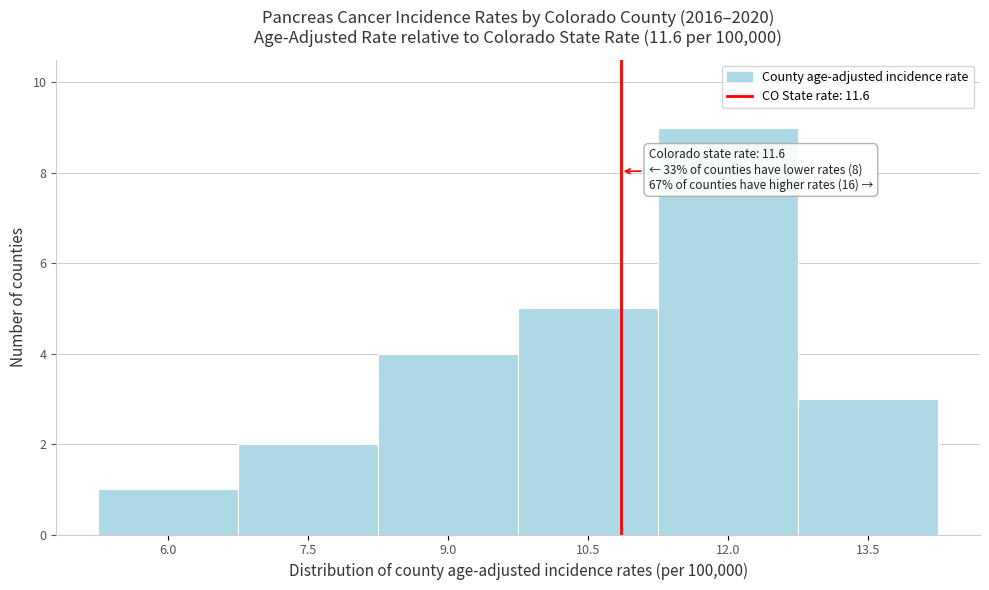

Reading right to left, list all the values displayed in this chart.

3	9	5	4	2	1